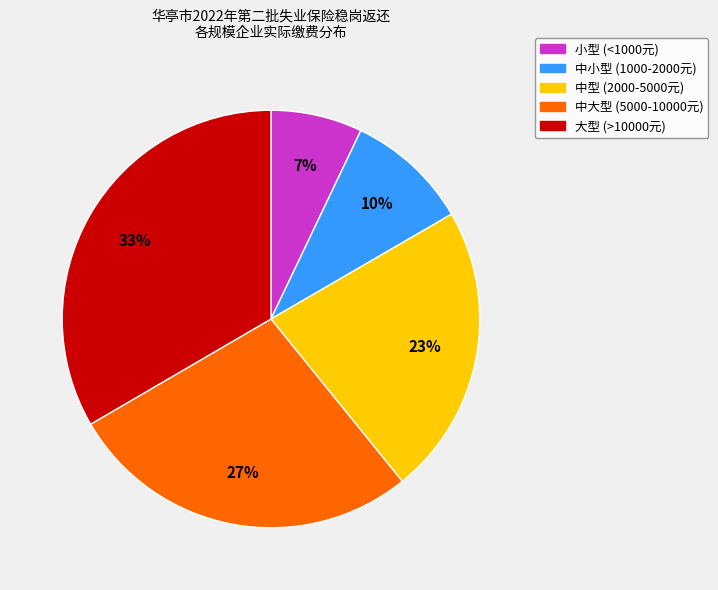

Which slice is the largest?

大型 (>10000元)